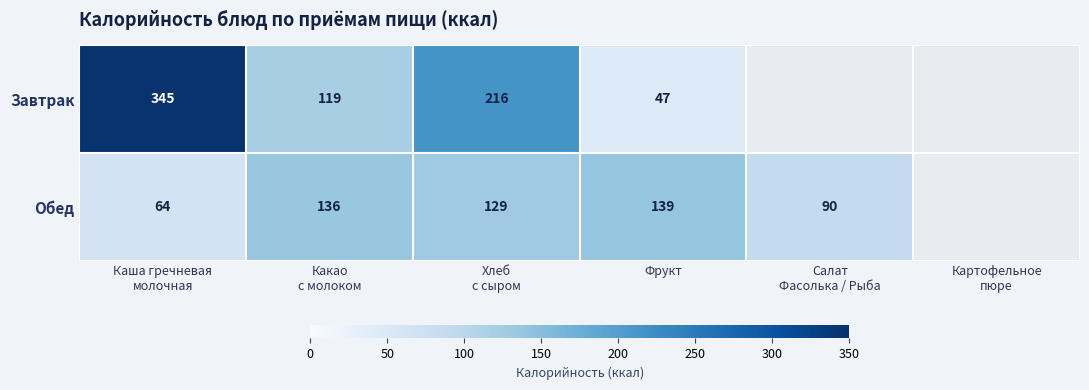

Is the value of Обед at Фрукт greater than the value of Завтрак at Фрукт?

Yes